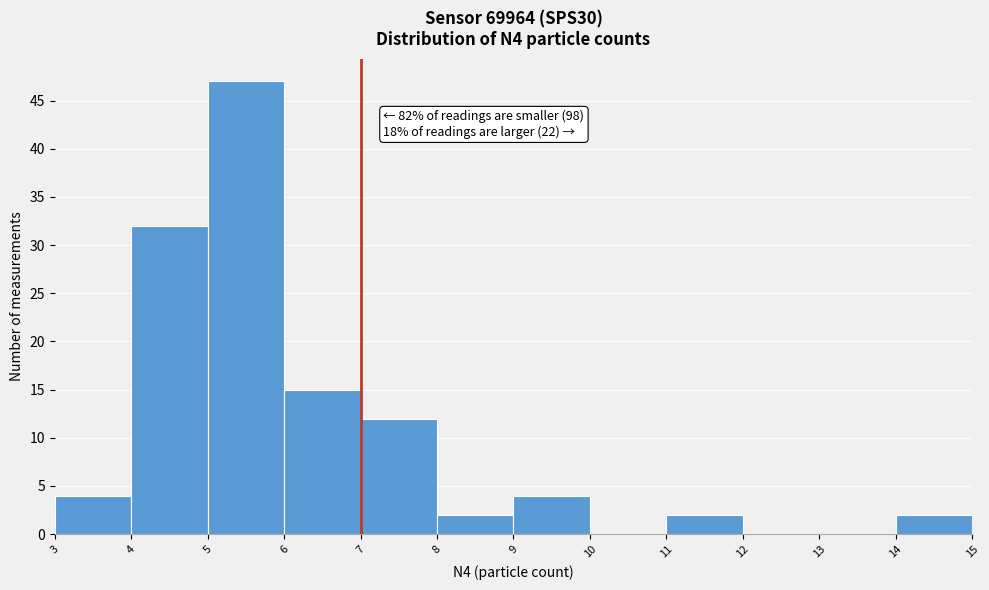

Which range on the x-axis has the tallest bar?

5 to 6